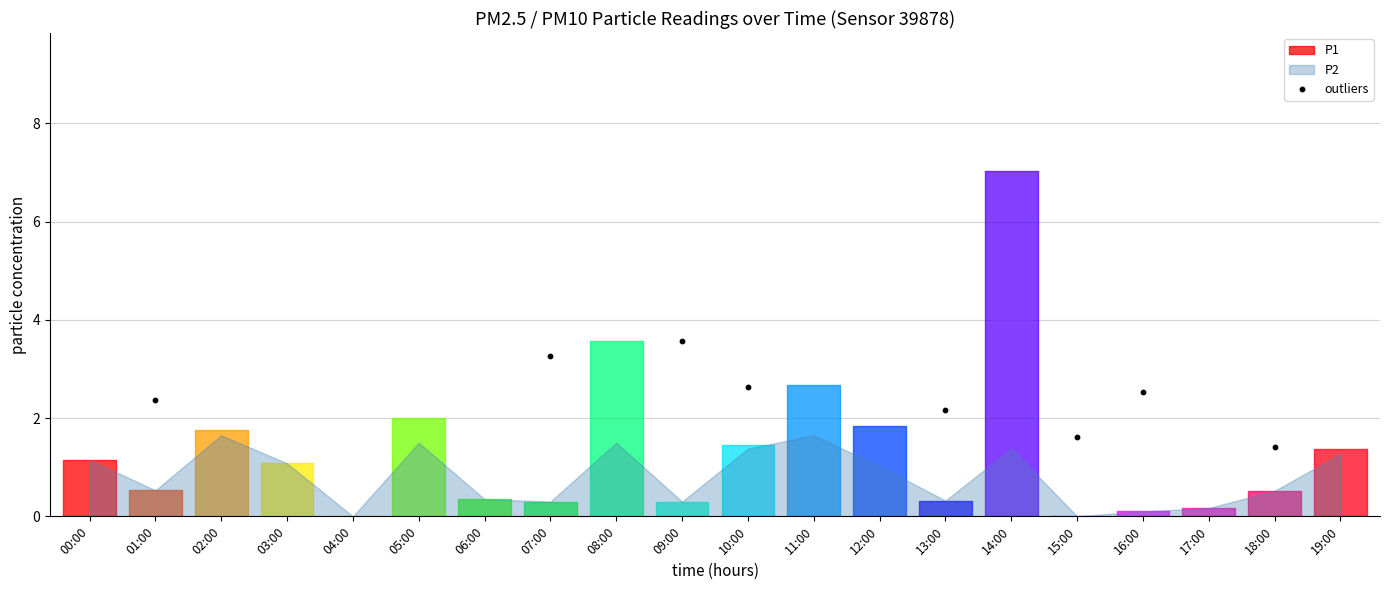

What Y value in the scatter plot is closest to 2?

2.2